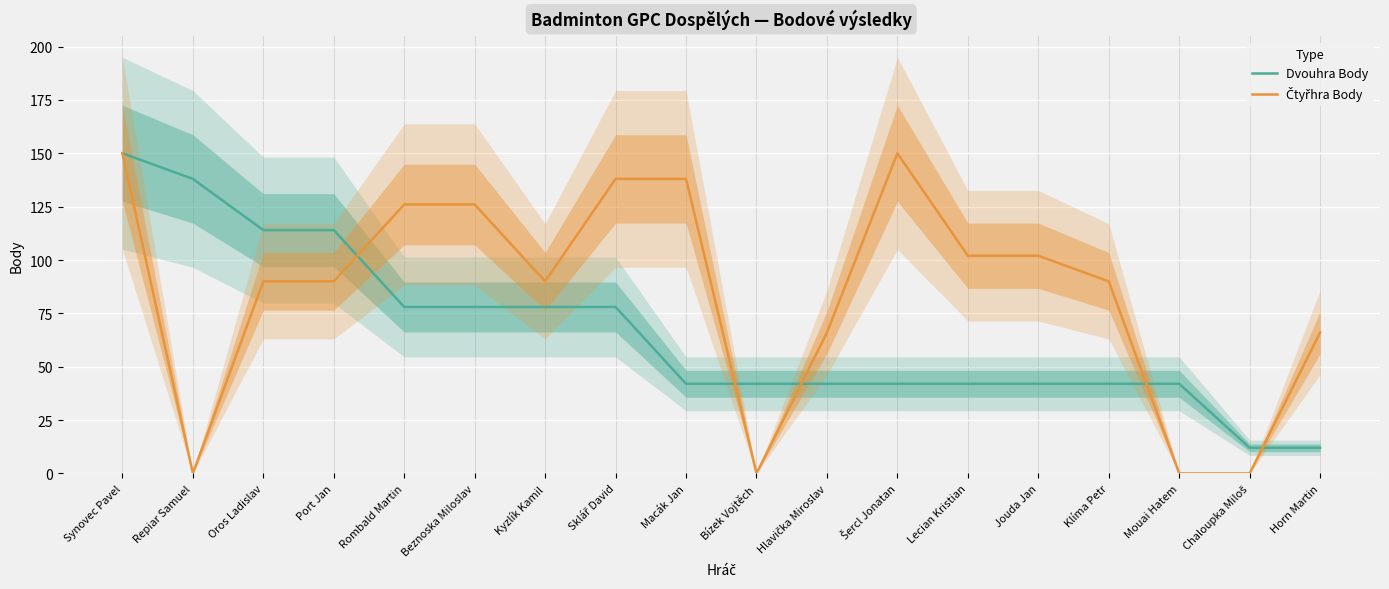

True or false: Čtyřhra Body has more than 1 interior local peaks.

False